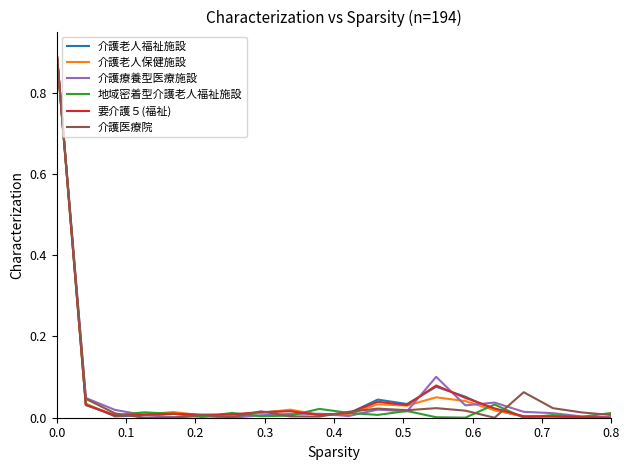

What is the highest value of the 介護医療院 series?

0.9